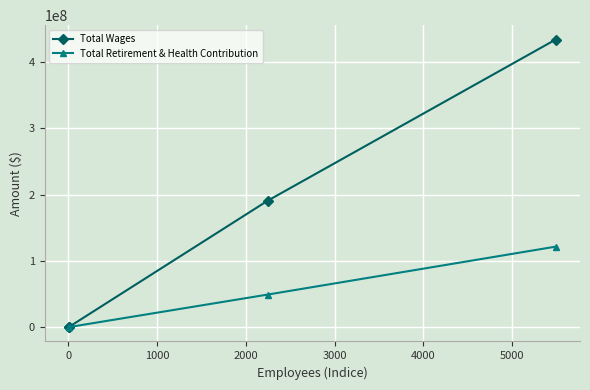

Which series has the widest spread of values?

Total Wages